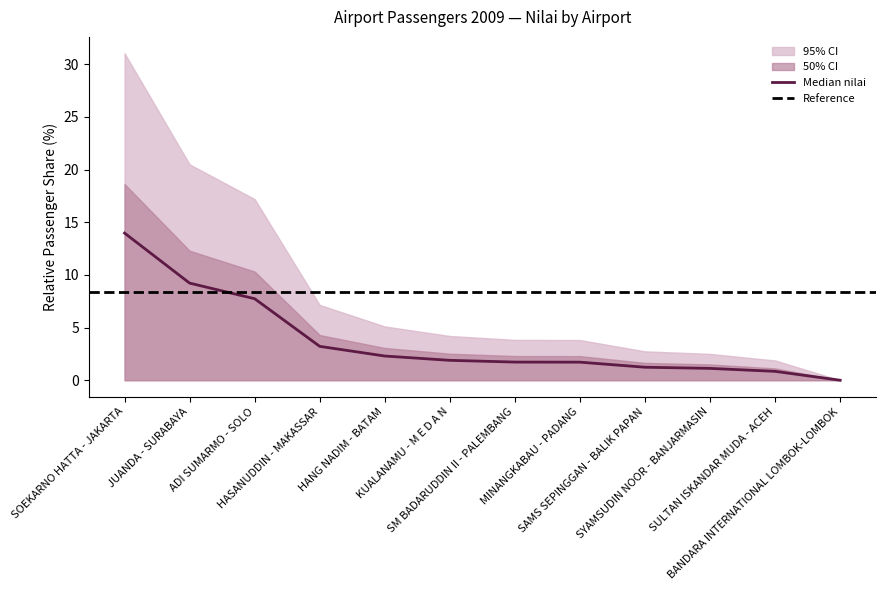

Which category has the lowest value across all series?

BANDARA INTERNATIONAL LOMBOK-LOMBOK